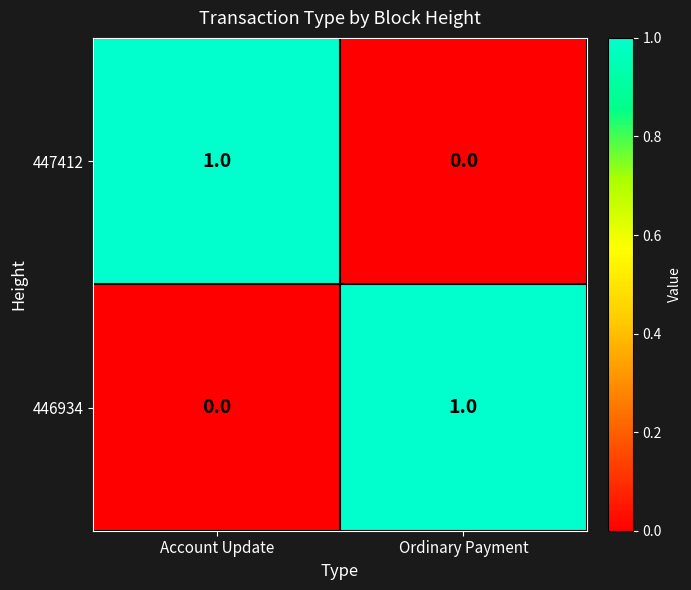

How many data points does each series have?

2